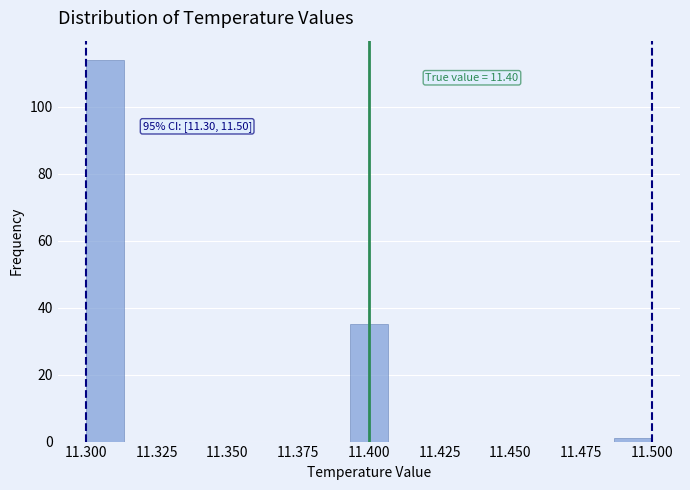

Read against the x-axis, roughly where is the centre of the tallest bar?

11.305